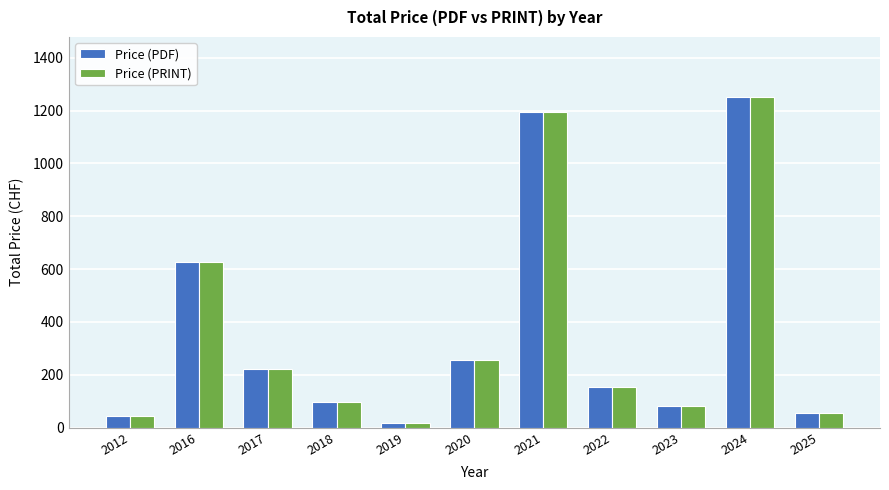

How many bars are there in total?

22